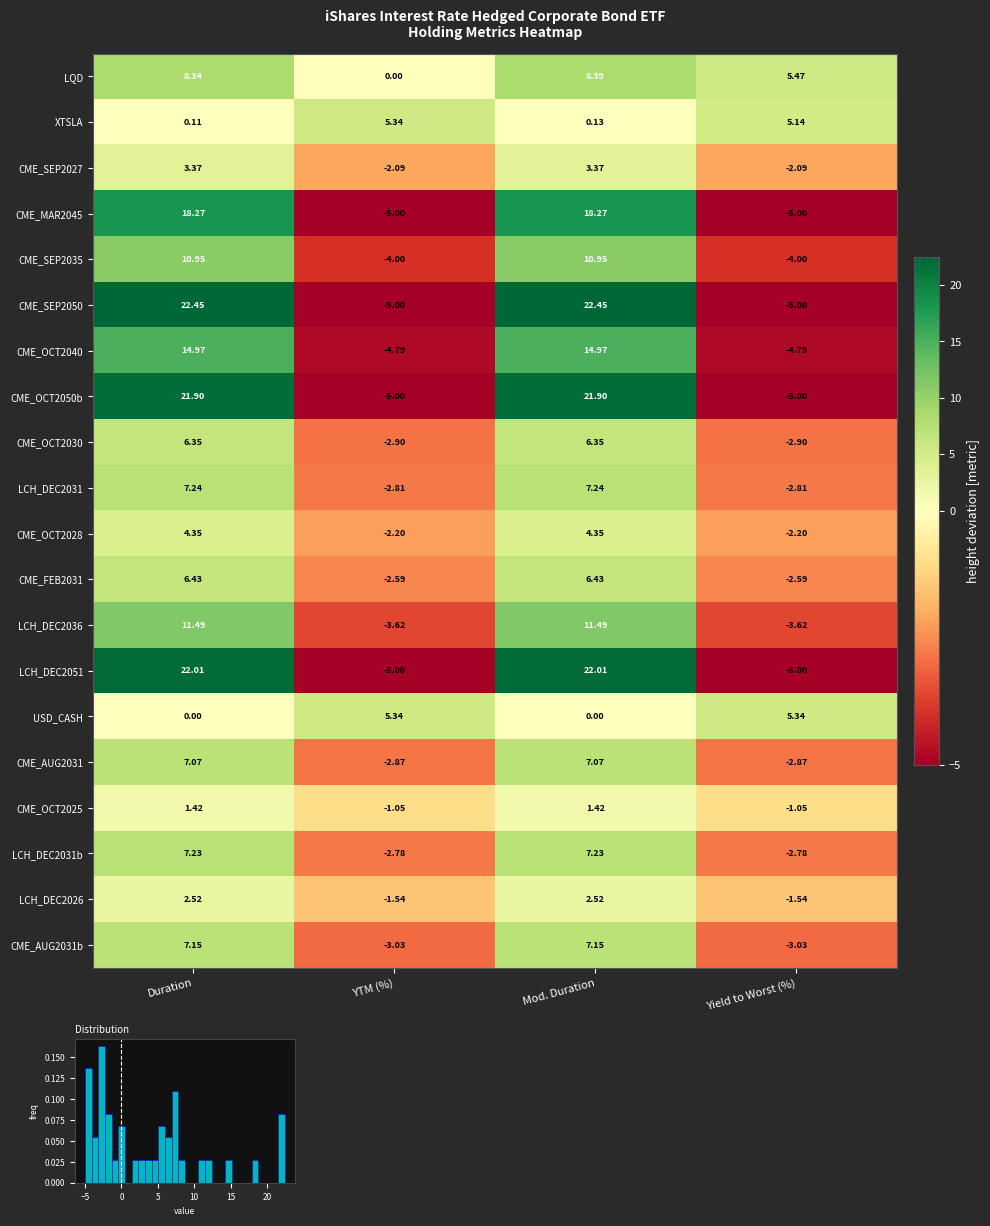

Between YTM (%) and Mod. Duration, which is larger?

Mod. Duration